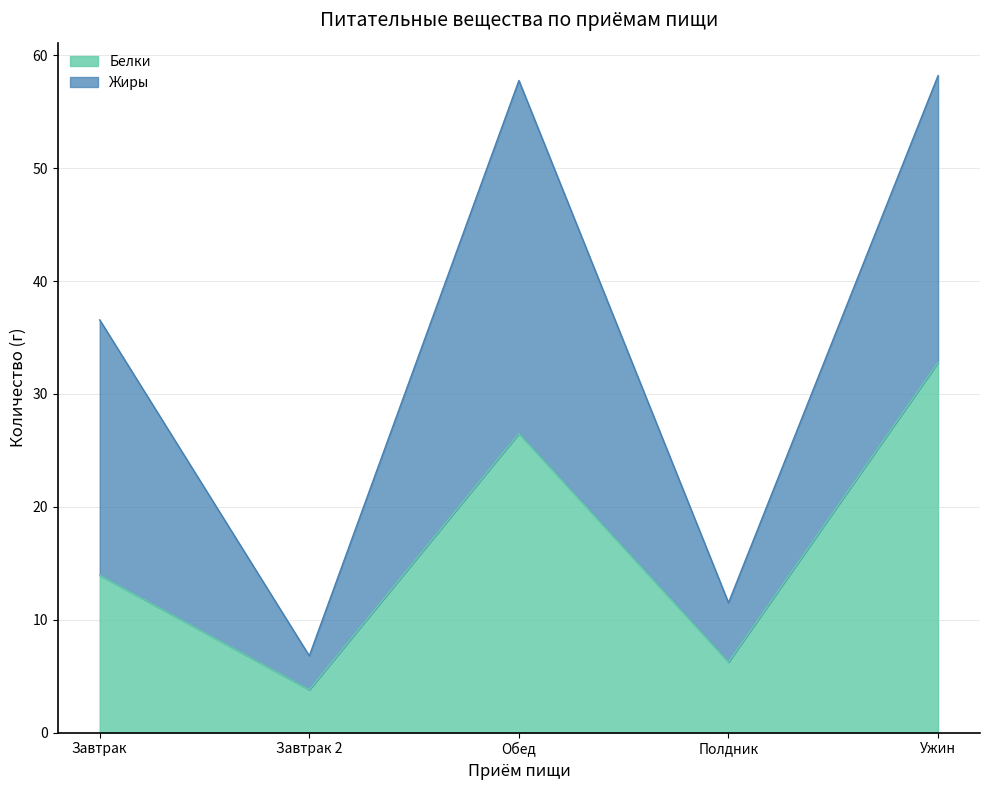

What is the difference between the Белки values at Обед and Завтрак?

12.6